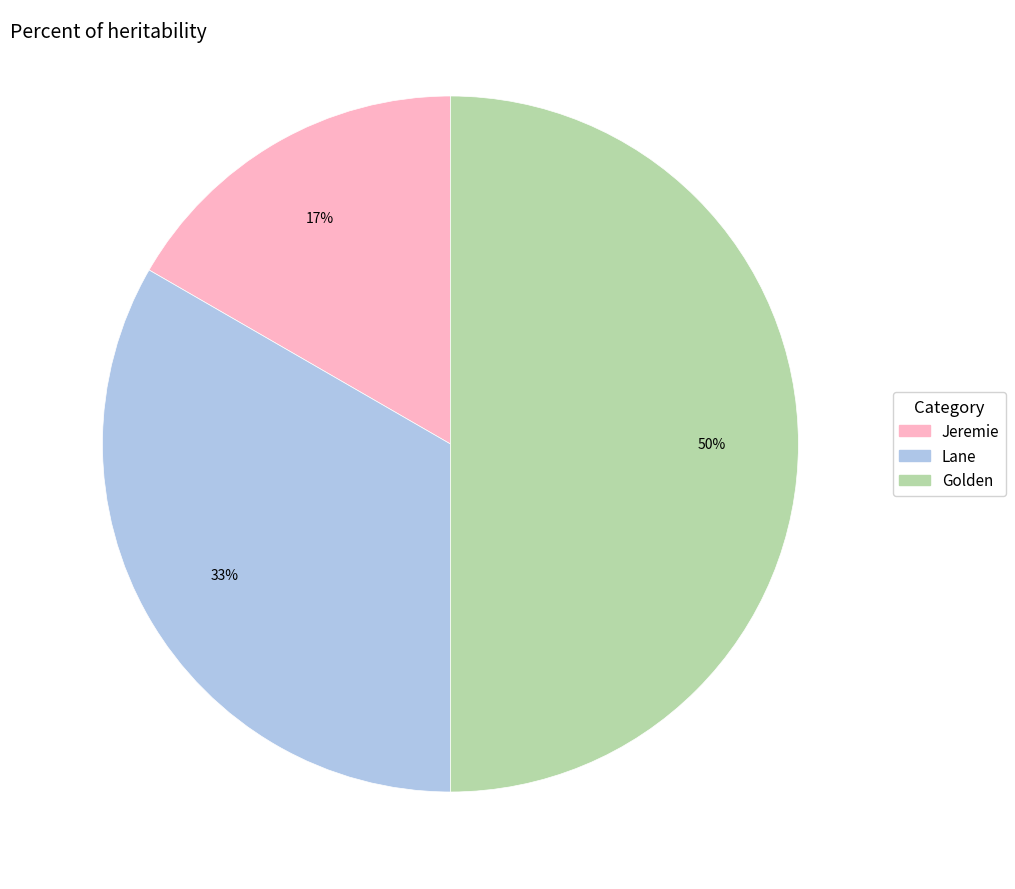

The Lane slice represents 39% of the pie. True or false?

False